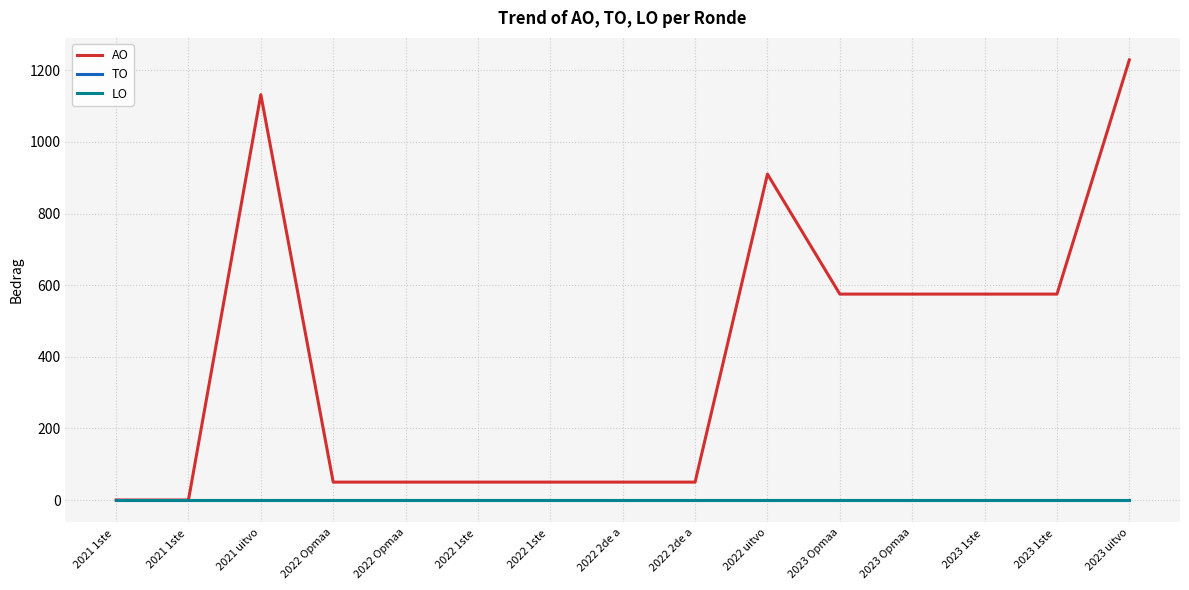

Reading left to right, transcribe all the data shown in this chart.

AO: 2021 1ste =0	2021 1ste =0	2021 uitvo=1132	2022 Opmaa=50	2022 Opmaa=50	2022 1ste =50	2022 1ste =50	2022 2de a=50	2022 2de a=50	2022 uitvo=910	2023 Opmaa=575	2023 Opmaa=575	2023 1ste =575	2023 1ste =575	2023 uitvo=1229
TO: 2021 1ste =0	2021 1ste =0	2021 uitvo=0	2022 Opmaa=0	2022 Opmaa=0	2022 1ste =0	2022 1ste =0	2022 2de a=0	2022 2de a=0	2022 uitvo=0	2023 Opmaa=0	2023 Opmaa=0	2023 1ste =0	2023 1ste =0	2023 uitvo=0
LO: 2021 1ste =0	2021 1ste =0	2021 uitvo=0	2022 Opmaa=0	2022 Opmaa=0	2022 1ste =0	2022 1ste =0	2022 2de a=0	2022 2de a=0	2022 uitvo=0	2023 Opmaa=0	2023 Opmaa=0	2023 1ste =0	2023 1ste =0	2023 uitvo=0